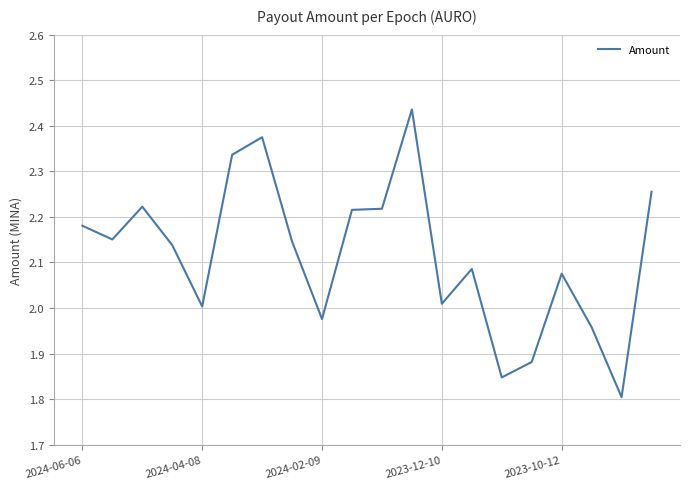

Does the chart have visible grid lines?

Yes